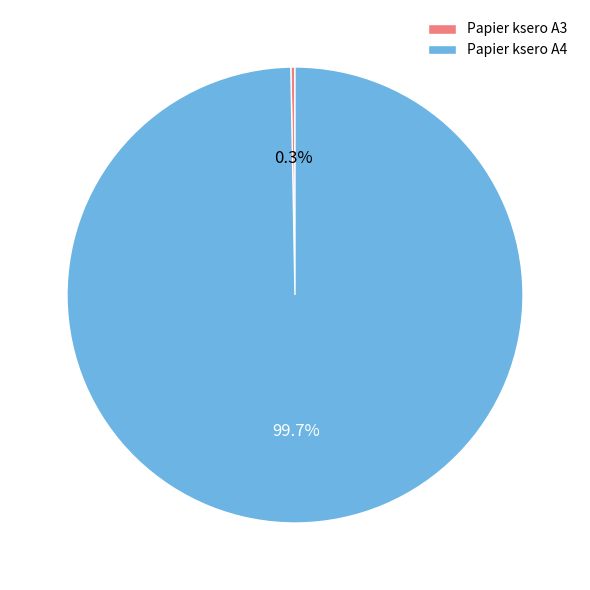

What percentage do Papier ksero A3 and Papier ksero A4 together represent?

100.0%